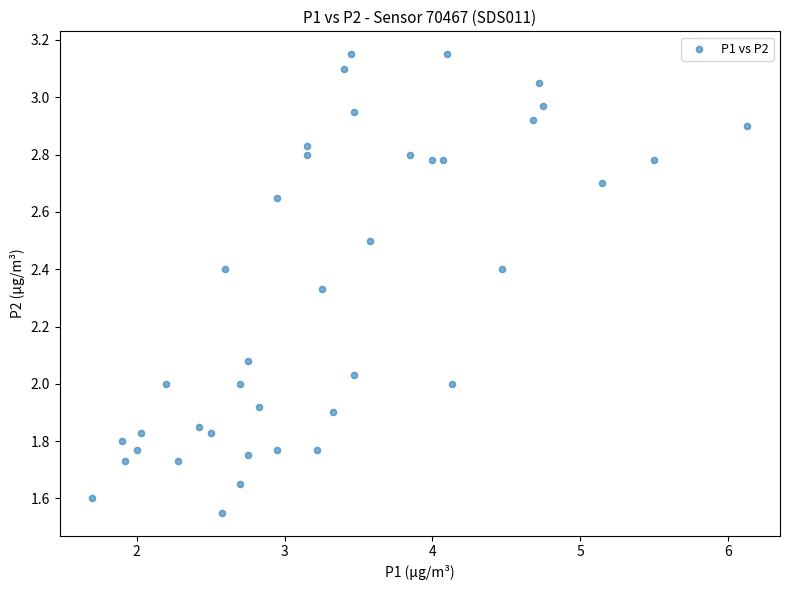

What is the range of X values (max minus min)?

4.4